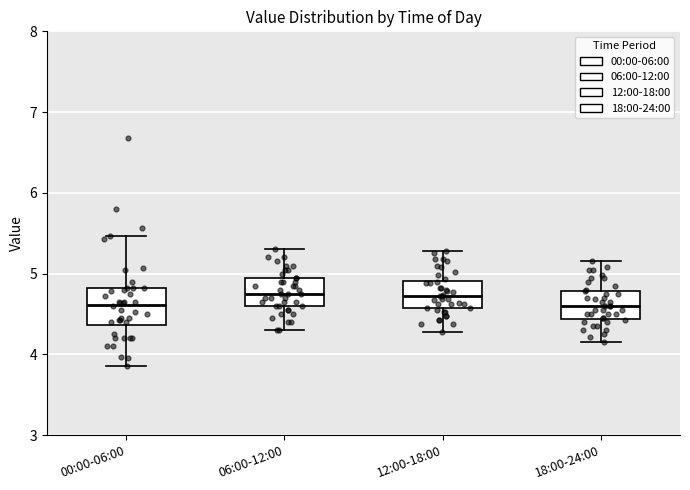

Reading left to right, transcribe this box plot: for each box, give where its median line is, the range the box spans, and where its two whiskers end, as read against the y-axis. The values are not printed on the chart, so give them approximately, as read against the axis.

00:00-06:00: median 4.6, box 4.4 to 4.8, whiskers 3.9 to 5.5
06:00-12:00: median 4.8, box 4.6 to 5.0, whiskers 4.3 to 5.3
12:00-18:00: median 4.7, box 4.6 to 4.9, whiskers 4.3 to 5.3
18:00-24:00: median 4.6, box 4.4 to 4.8, whiskers 4.2 to 5.2